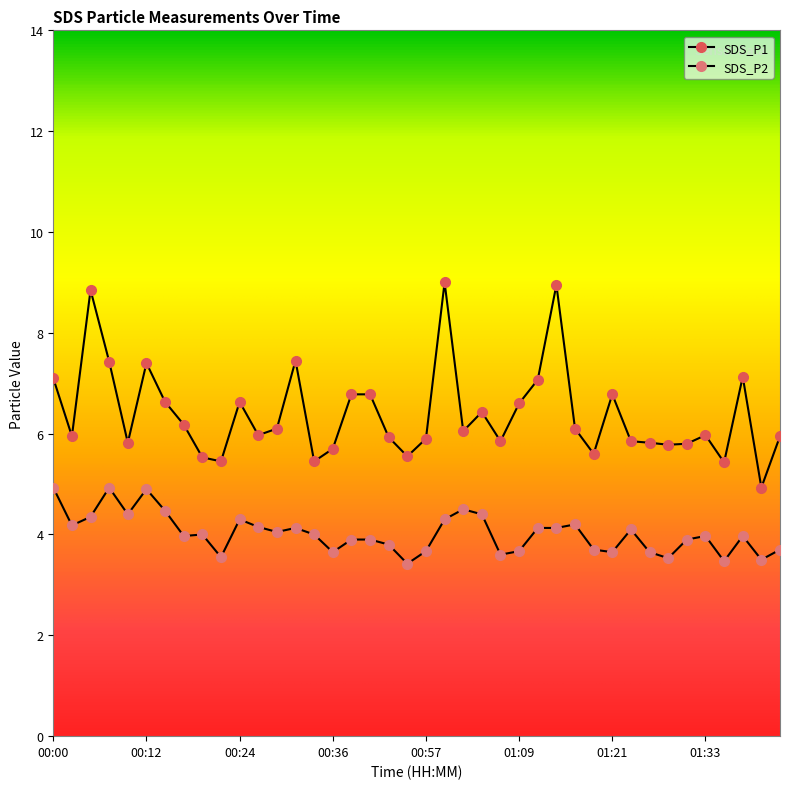

True or false: SDS_P2 and SDS_P1 cross at least once.

False